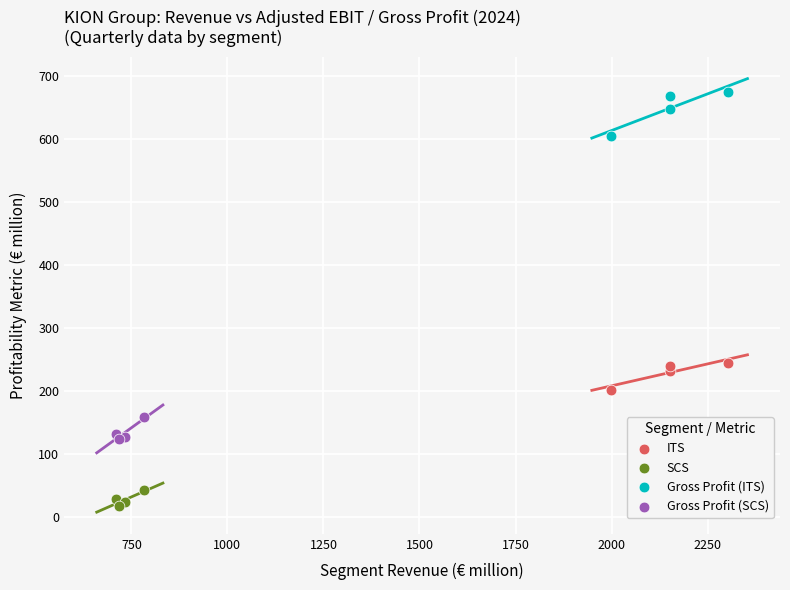

Which series contains the highest Y value?

Gross Profit (ITS)